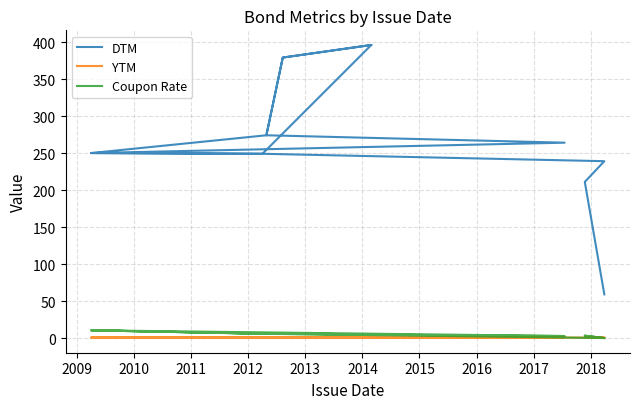

True or false: Coupon Rate has more than 1 interior local peaks.

True